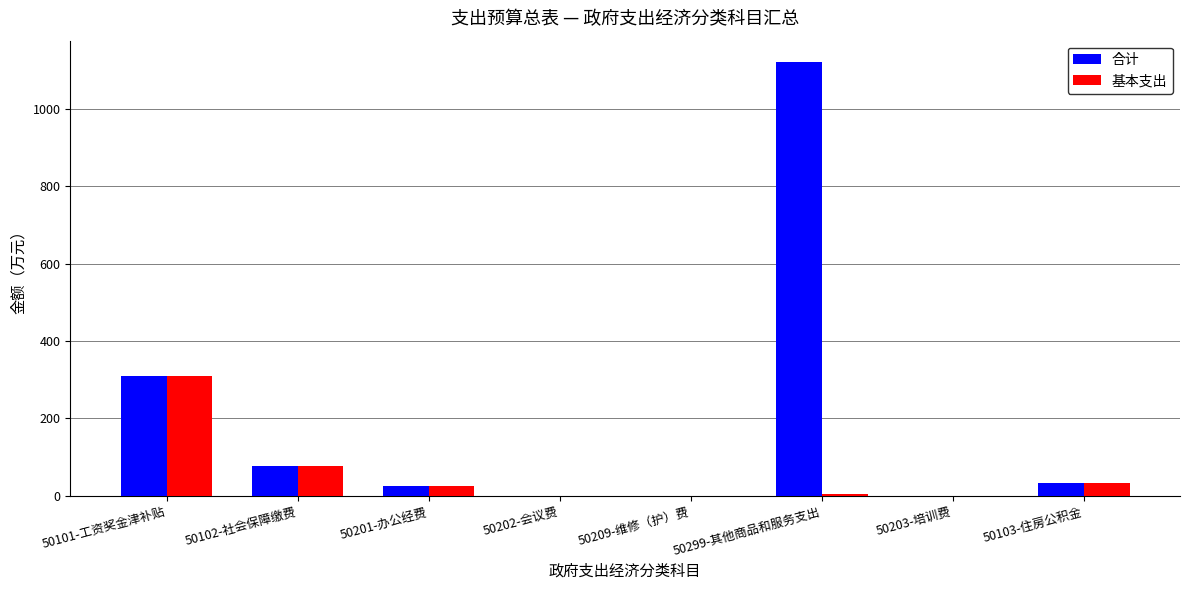

At which category is the sum across all series the highest?

50299-其他商品和服务支出